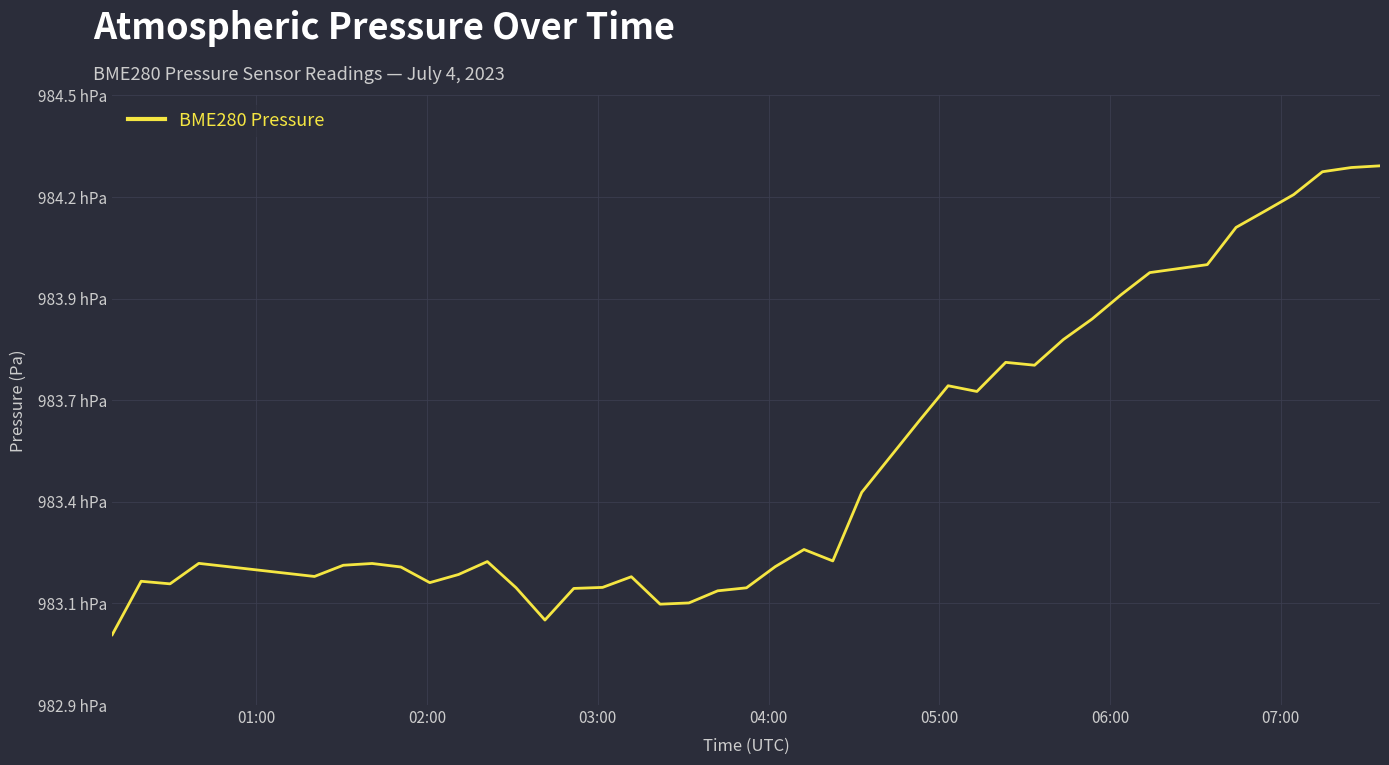

What is the difference between the maximum and second lowest values?

120.0